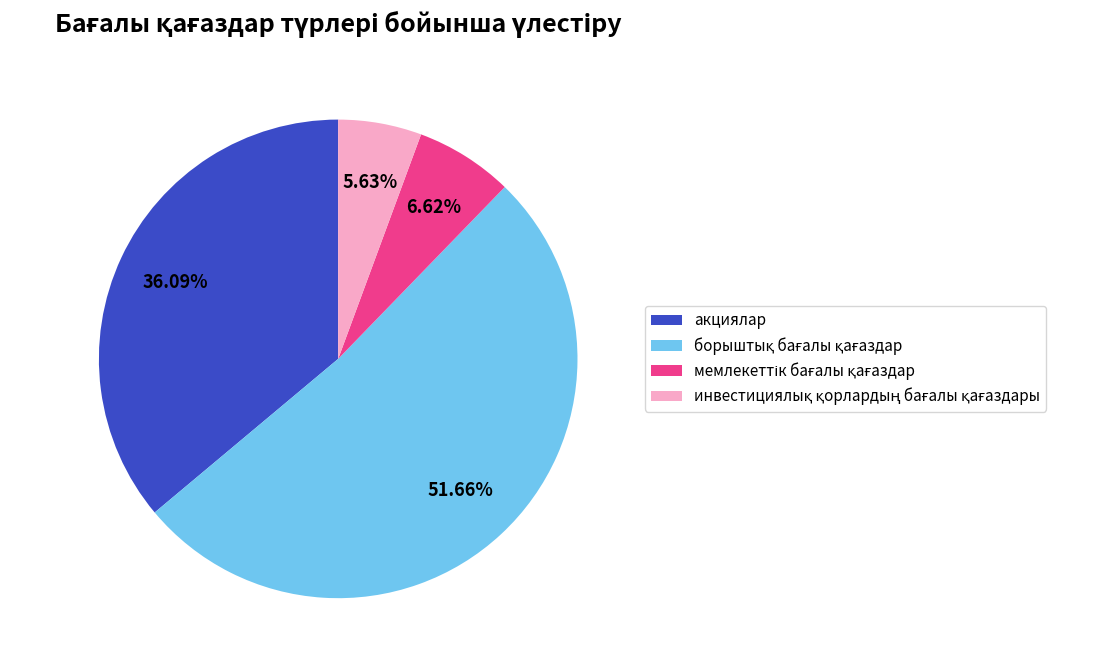

Is there any slice that represents more than half of the pie?

Yes